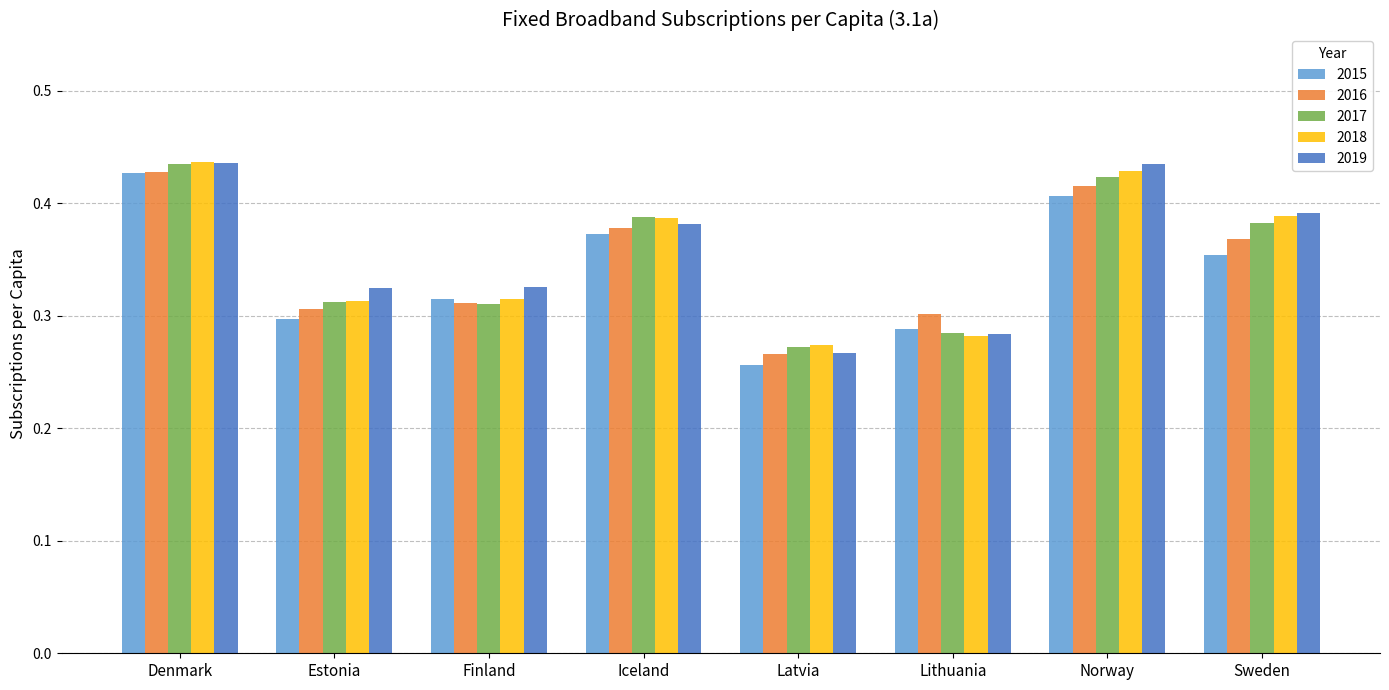

At how many categories does at least one series exceed 0?

8